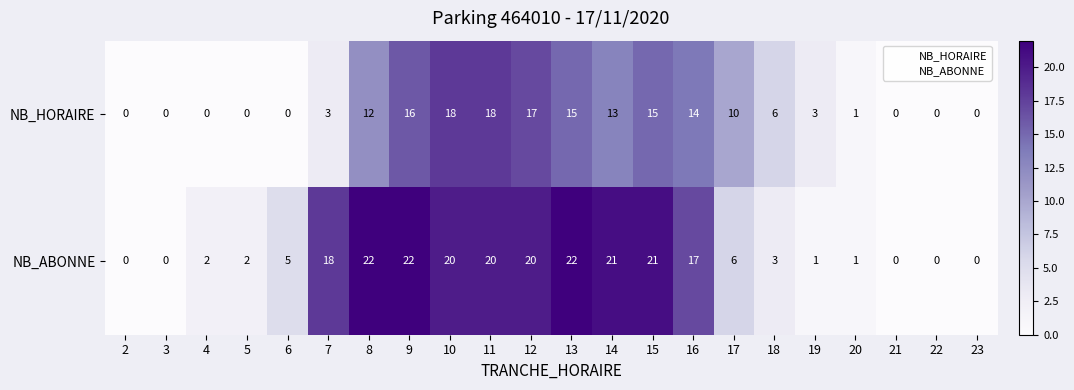

Which series has the largest range (max minus min)?

NB_ABONNE